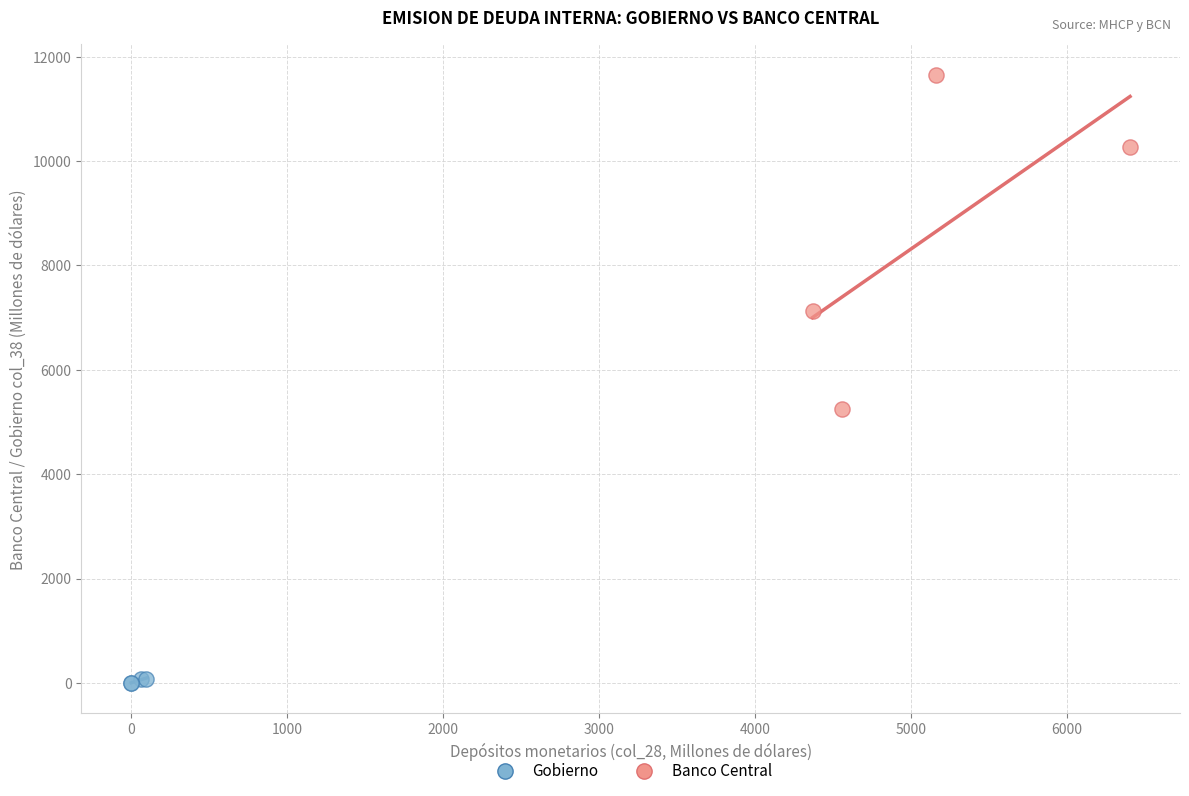

What are all the series names shown in the legend?

Gobierno, Banco Central